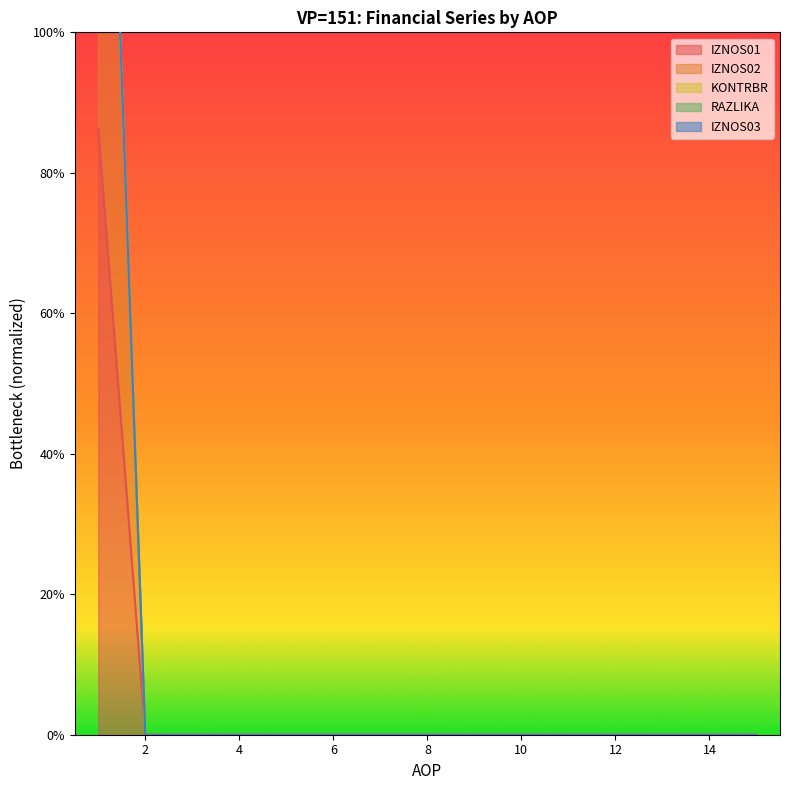

True or false: KONTRBR and RAZLIKA cross at least once.

False